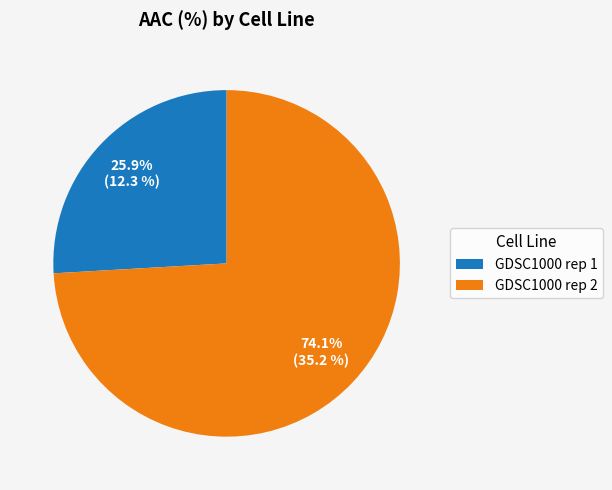

What is the ratio of the value at GDSC1000 rep 2 to the value at GDSC1000 rep 1?

2.9